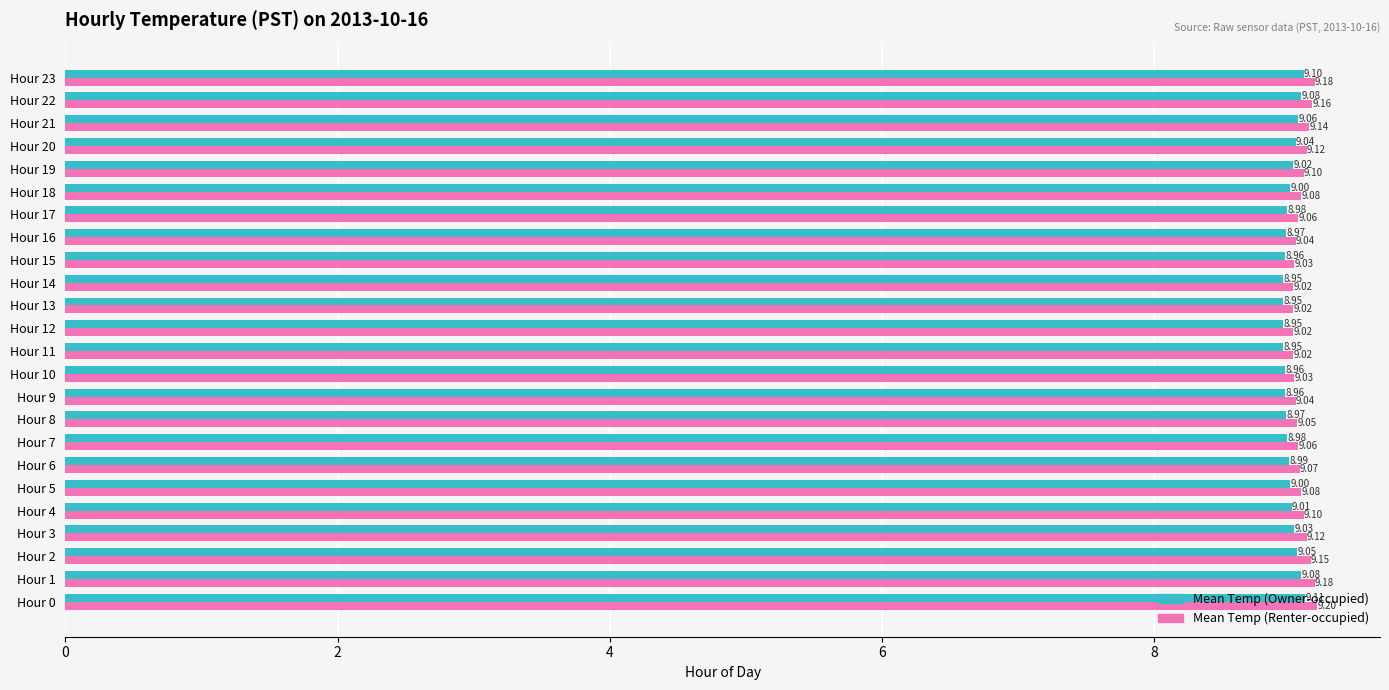

Which series has the largest range (max minus min)?

Mean Temp (Renter-occupied)